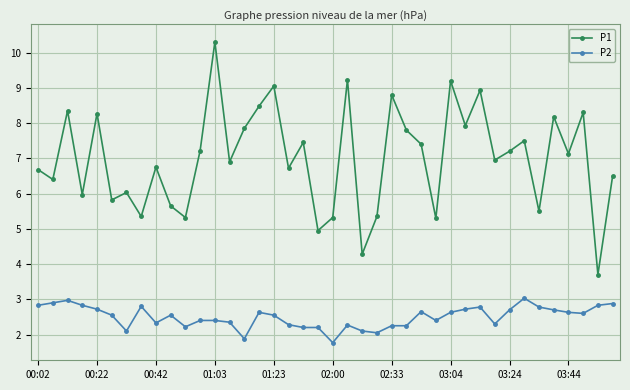

What is the average value of the P2 series?

2.5